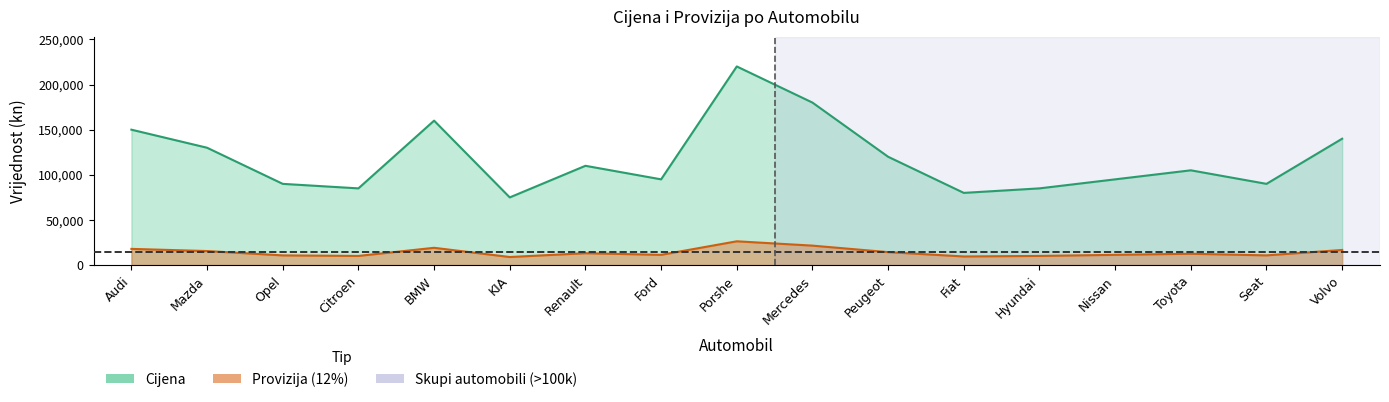

List the labels in order of Cijena value, smallest first.

KIA, Fiat, Citroen, Hyundai, Opel, Seat, Ford, Nissan, Toyota, Renault, Peugeot, Mazda, Volvo, Audi, BMW, Mercedes, Porshe